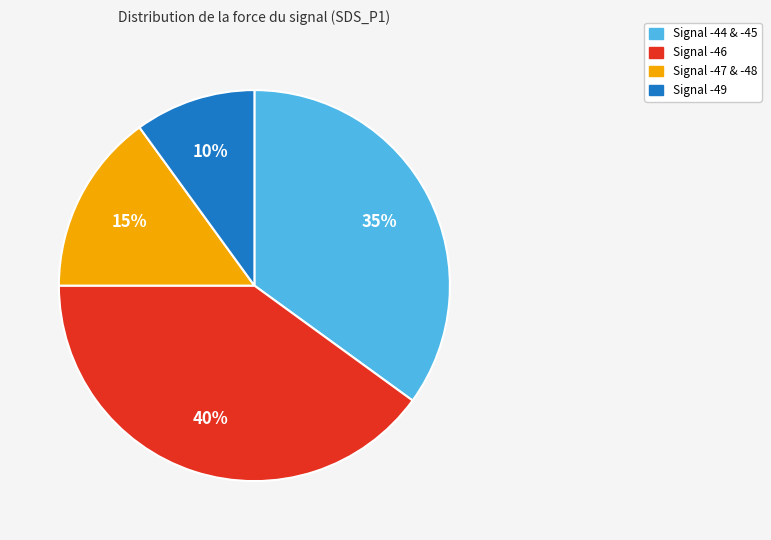

Is there a majority slice in this chart?

No